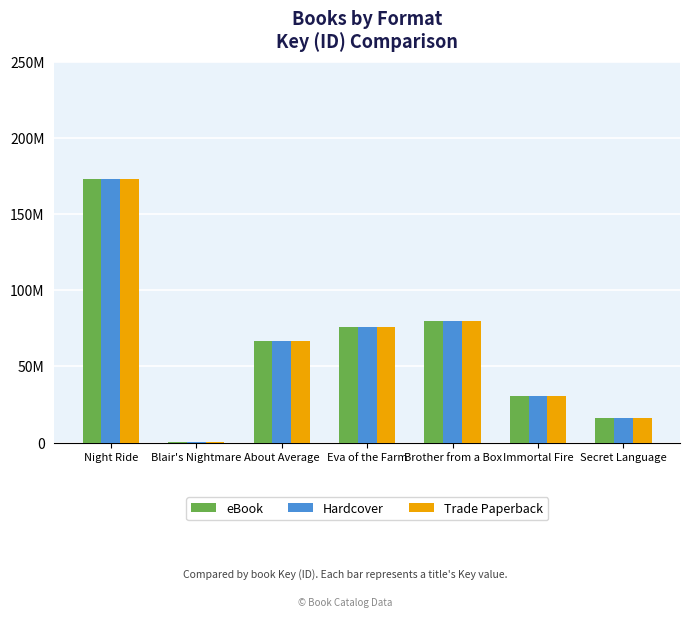

What position from the right is Immortal Fire?

2